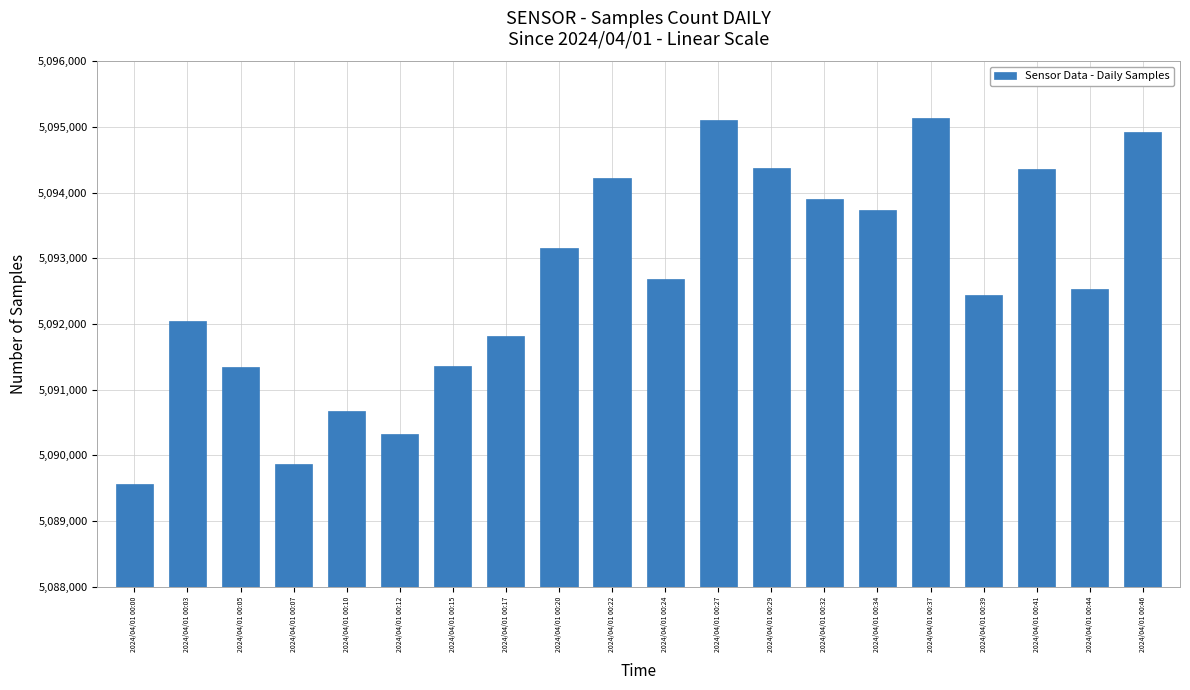

The value at 2024/04/01 00:37 is 5095141. True or false?

True